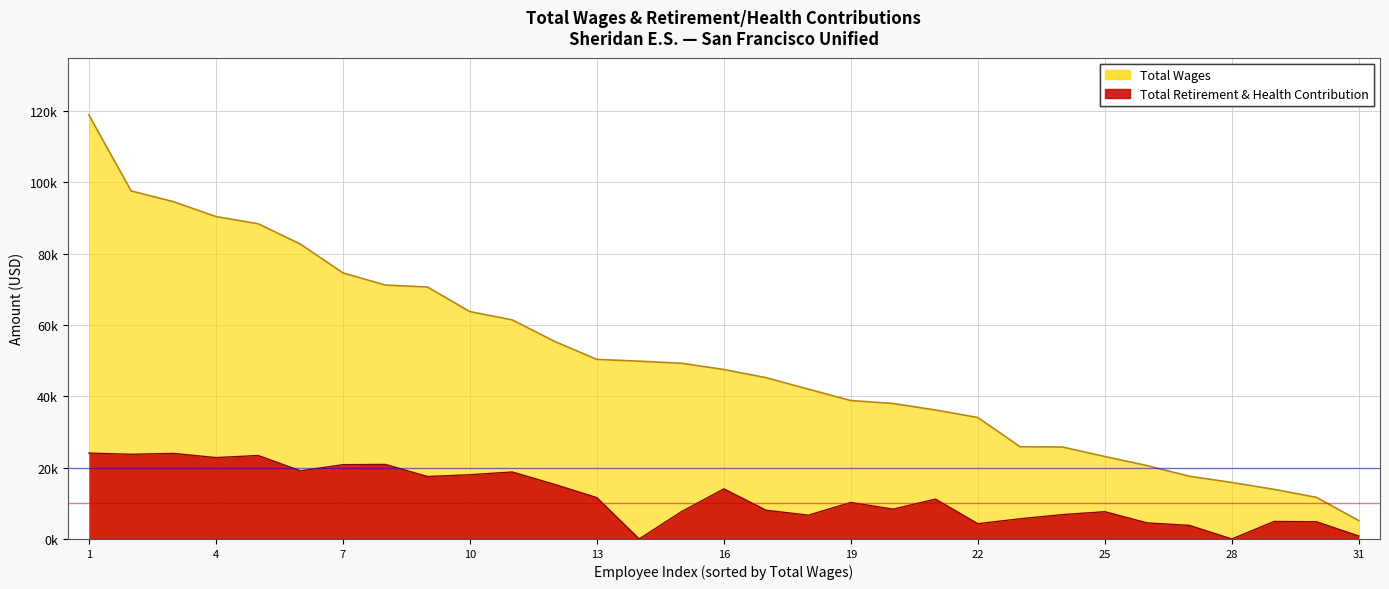

What is the sum of all total_retirement values?

369711